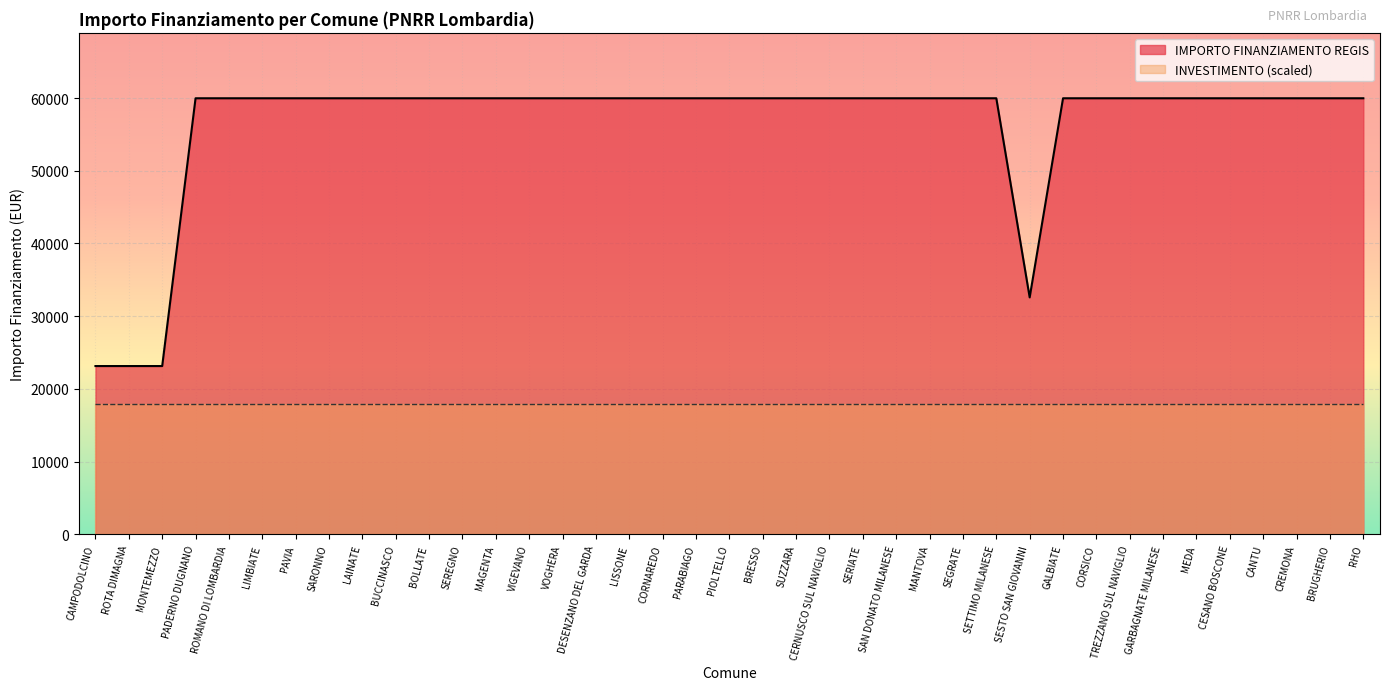

Where is the data nearest to the value 41556?

SESTO SAN GIOVANNI